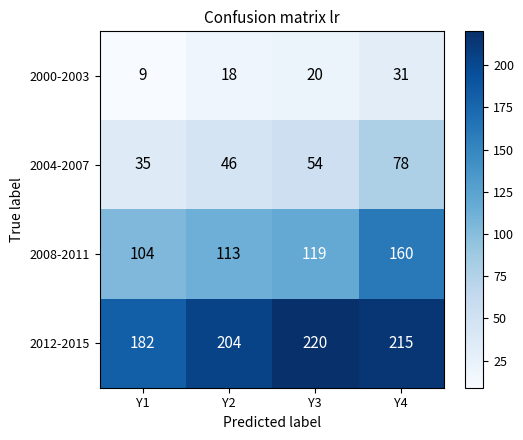

The 2008-2011 series shows 57 at Y4. True or false?

False